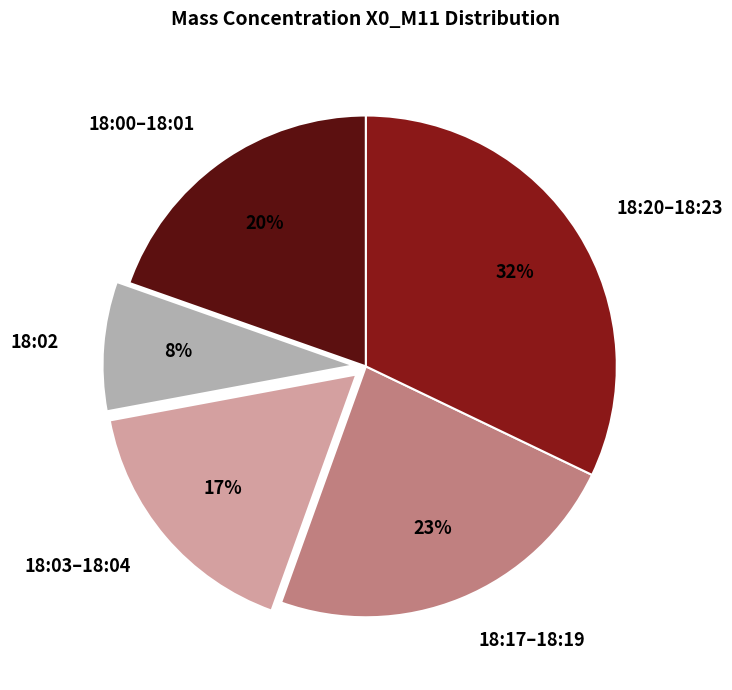

Which category has the biggest portion of the pie?

18:20–18:23